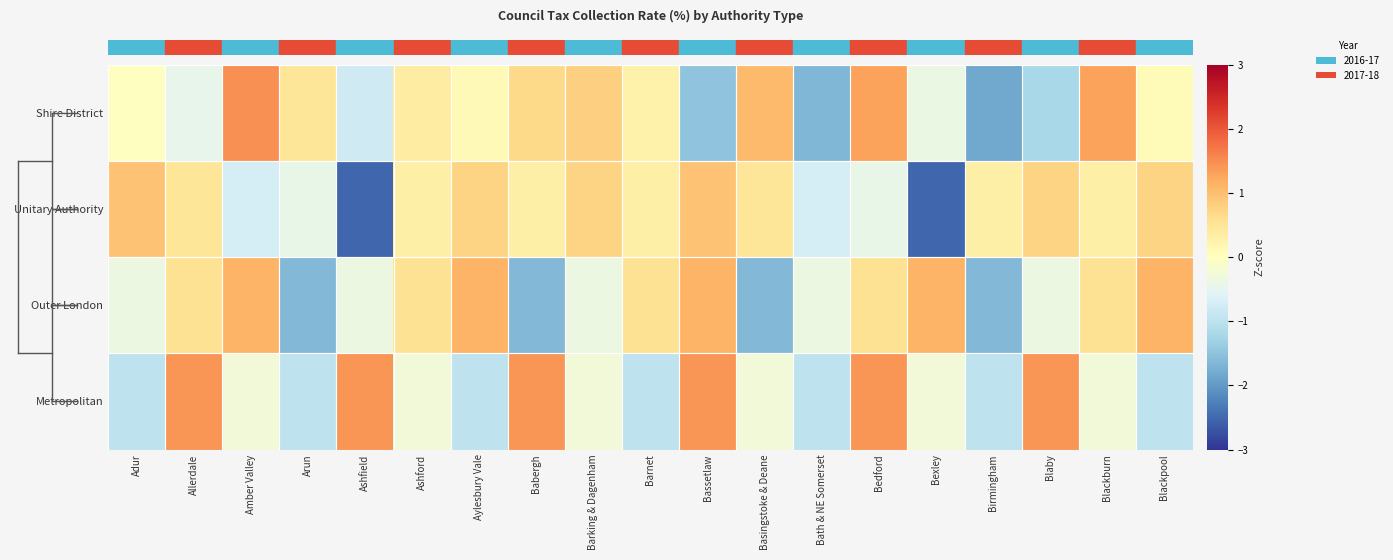

Reading left to right, transcribe all the data shown in this chart.

Shire District: Adur=-0.0	Allerdale=-0.5	Amber Valley=1.5	Arun=0.5	Ashfield=-0.8	Ashford=0.4	Aylesbury Vale=0.1	Babergh=0.7	Barking & Dagenham=0.8	Barnet=0.2	Bassetlaw=-1.5	Basingstoke & Deane=1.0	Bath & NE Somerset=-1.6	Bedford=1.3	Bexley=-0.4	Birmingham=-1.9	Blaby=-1.2	Blackburn=1.3	Blackpool=0.1
Unitary Authority: Adur=0.9	Allerdale=0.5	Amber Valley=-0.7	Arun=-0.4	Ashfield=-2.5	Ashford=0.3	Aylesbury Vale=0.7	Babergh=0.3	Barking & Dagenham=0.7	Barnet=0.3	Bassetlaw=0.9	Basingstoke & Deane=0.5	Bath & NE Somerset=-0.7	Bedford=-0.4	Bexley=-2.5	Birmingham=0.3	Blaby=0.7	Blackburn=0.3	Blackpool=0.7
Outer London: Adur=-0.4	Allerdale=0.6	Amber Valley=1.1	Arun=-1.6	Ashfield=-0.4	Ashford=0.6	Aylesbury Vale=1.1	Babergh=-1.6	Barking & Dagenham=-0.4	Barnet=0.6	Bassetlaw=1.1	Basingstoke & Deane=-1.6	Bath & NE Somerset=-0.4	Bedford=0.6	Bexley=1.1	Birmingham=-1.6	Blaby=-0.4	Blackburn=0.6	Blackpool=1.1
Metropolitan: Adur=-1.0	Allerdale=1.4	Amber Valley=-0.3	Arun=-1.0	Ashfield=1.4	Ashford=-0.3	Aylesbury Vale=-1.0	Babergh=1.4	Barking & Dagenham=-0.3	Barnet=-1.0	Bassetlaw=1.4	Basingstoke & Deane=-0.3	Bath & NE Somerset=-1.0	Bedford=1.4	Bexley=-0.3	Birmingham=-1.0	Blaby=1.4	Blackburn=-0.3	Blackpool=-1.0